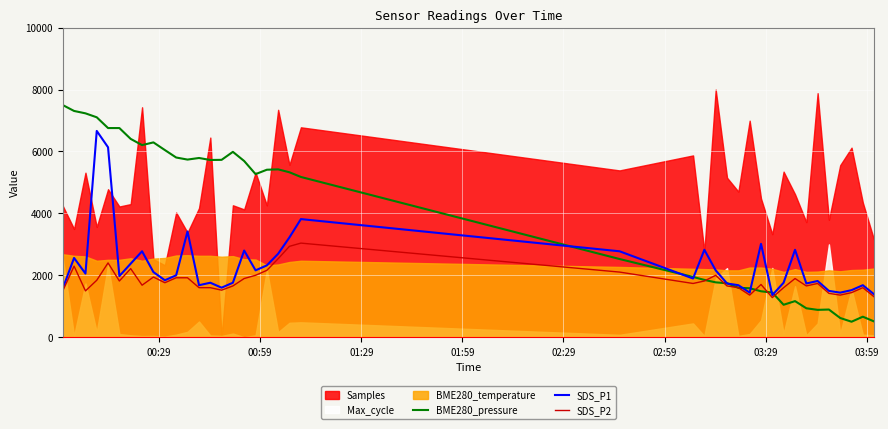

True or false: SDS_P2 has more than 0 interior local peaks.

True